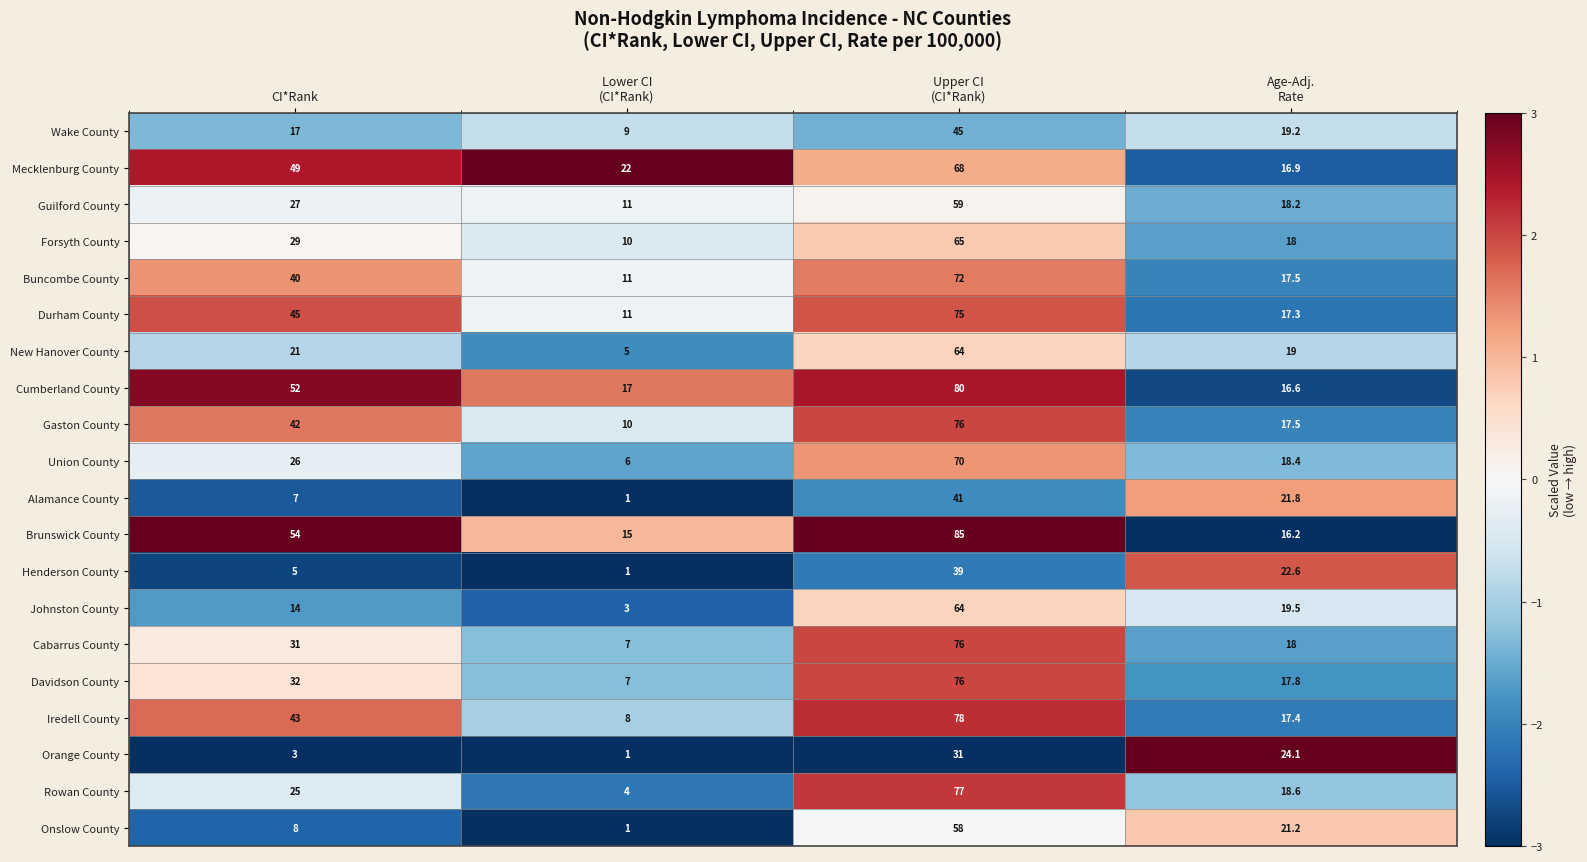

At CI*Rank, list the series in order from largest to smallest.

Brunswick County, Cumberland County, Mecklenburg County, Durham County, Iredell County, Gaston County, Buncombe County, Davidson County, Cabarrus County, Forsyth County, Guilford County, Union County, Rowan County, New Hanover County, Wake County, Johnston County, Onslow County, Alamance County, Henderson County, Orange County